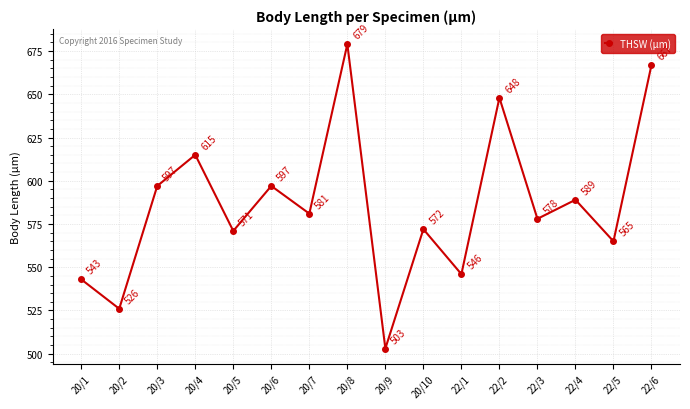

How many points are lower than both their immediate neighbors (excluding endpoints)?

7